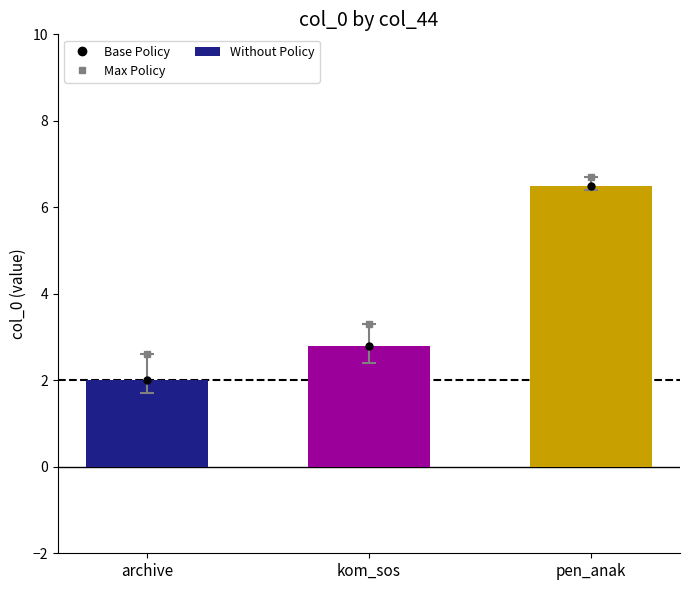

What is the sum of the values at kom_sos and archive?

4.8